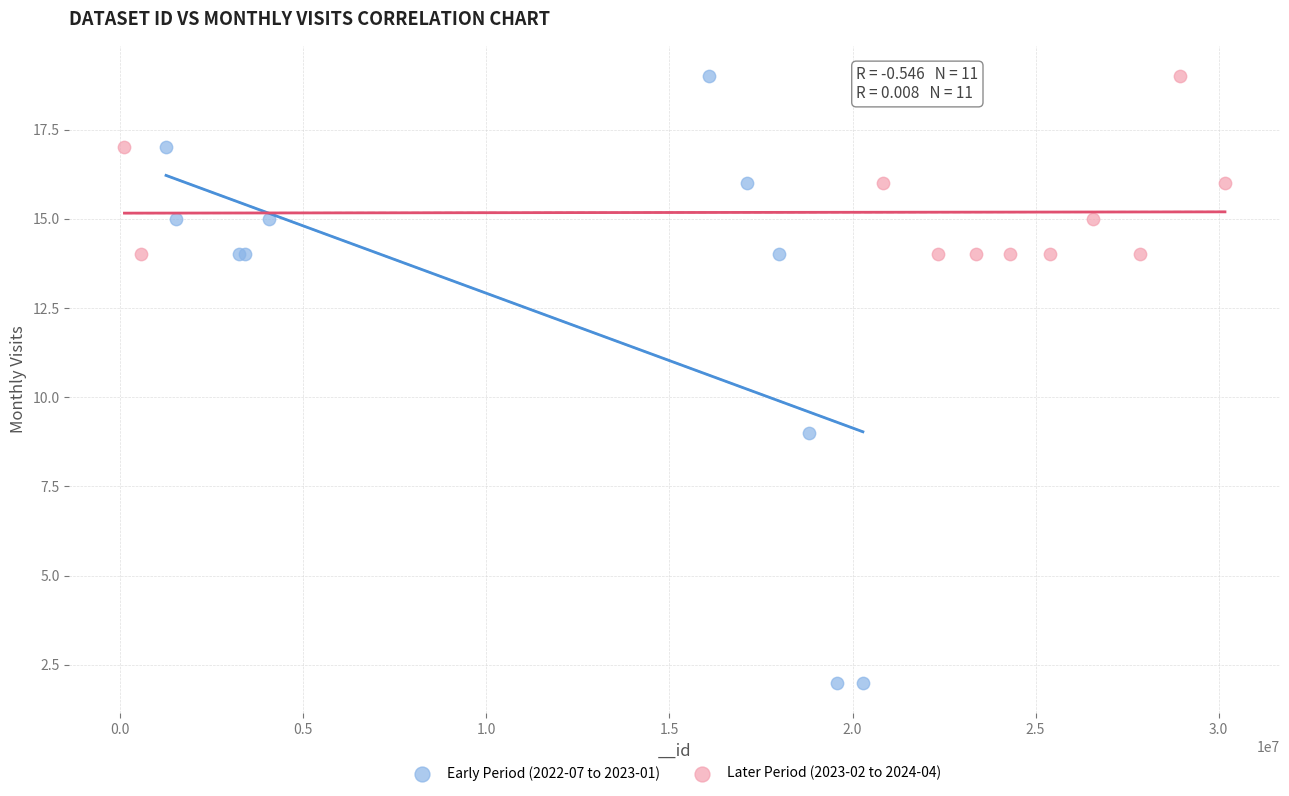

Which series contains the lowest Y value?

Early Period (2022-07 to 2023-01)